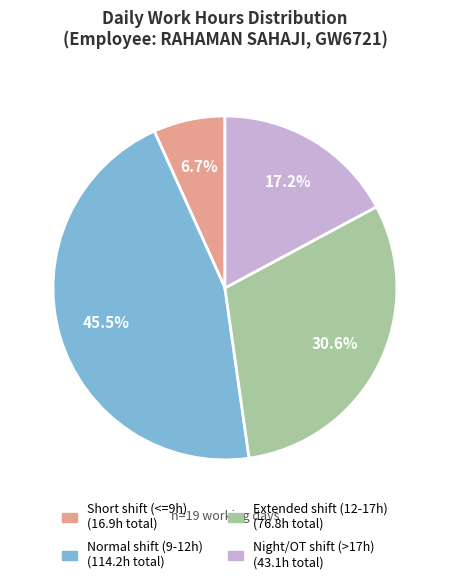

Is there a majority slice in this chart?

No